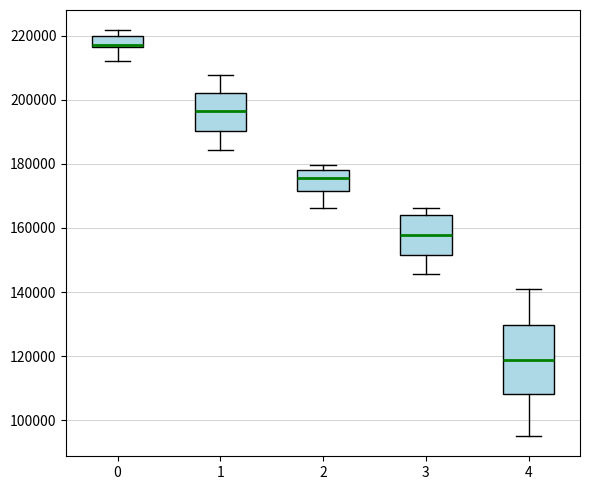

Which box has the lowest median line?

4